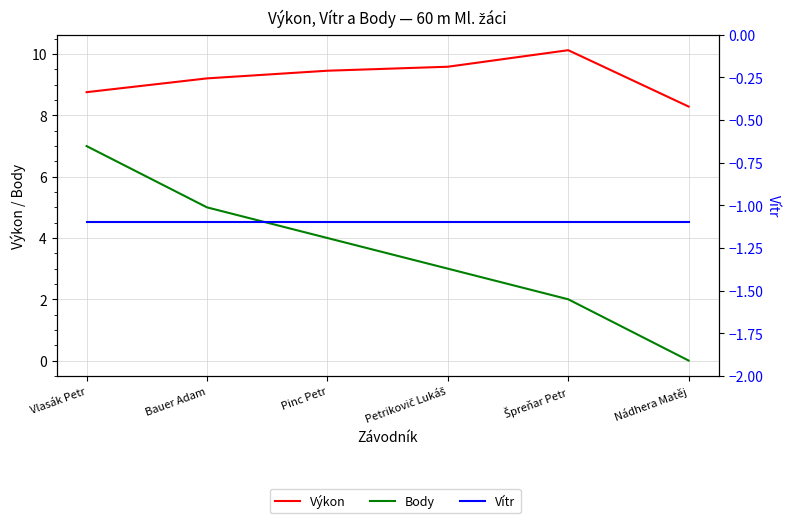

Reading left to right, transcribe all the data shown in this chart.

Výkon: 8.8	9.2	9.5	9.6	10.1	8.3
Body: 7.0	5.0	4.0	3.0	2.0	0.0
Vítr: -1.1	-1.1	-1.1	-1.1	-1.1	-1.1